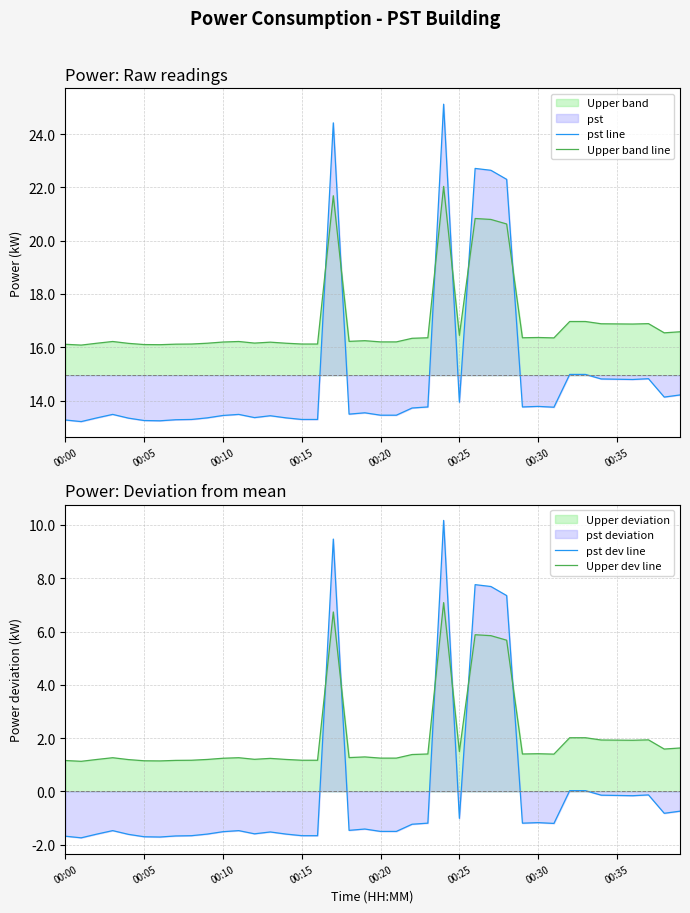

What value does the pst line series have at 00:00?

13.3